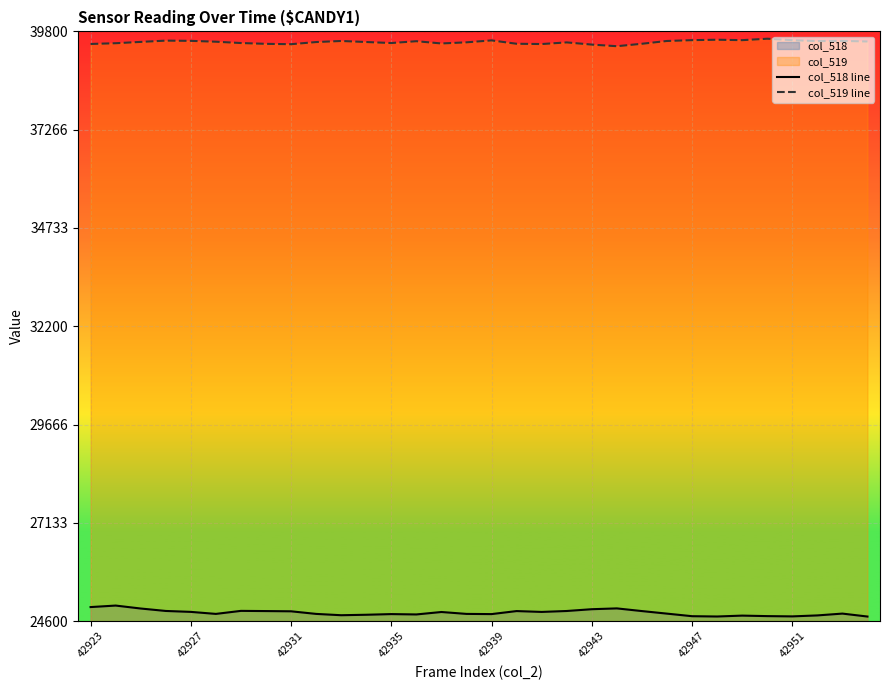

True or false: col_518 line and col_519 line intersect in this chart.

False